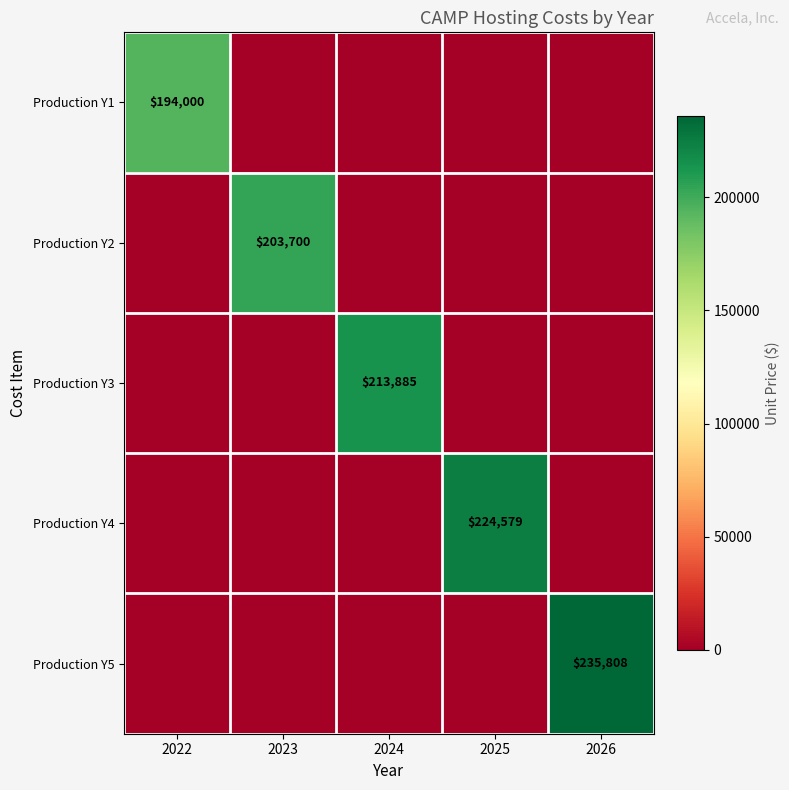

The Production Y2 series shows 203700 at 2023. True or false?

True